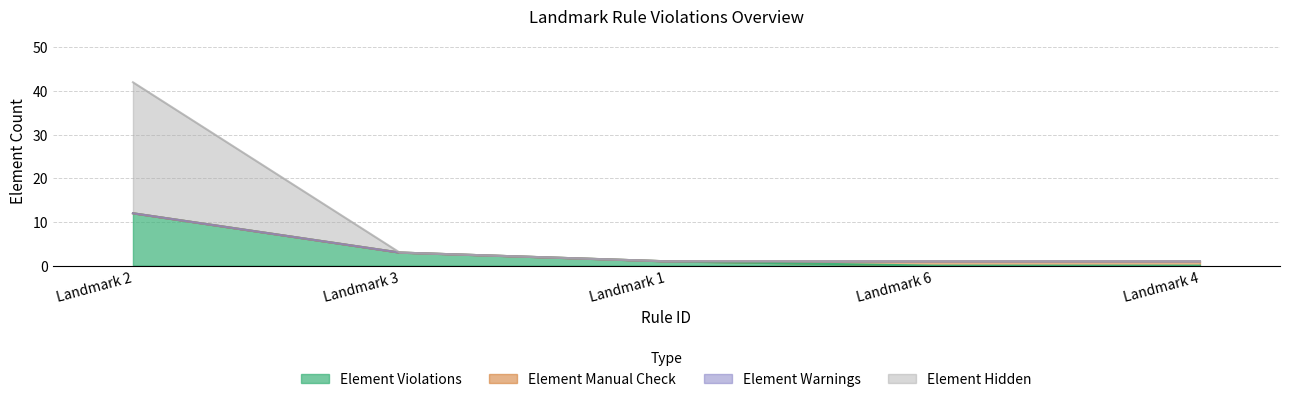

True or false: Element Hidden and Element Violations intersect in this chart.

False